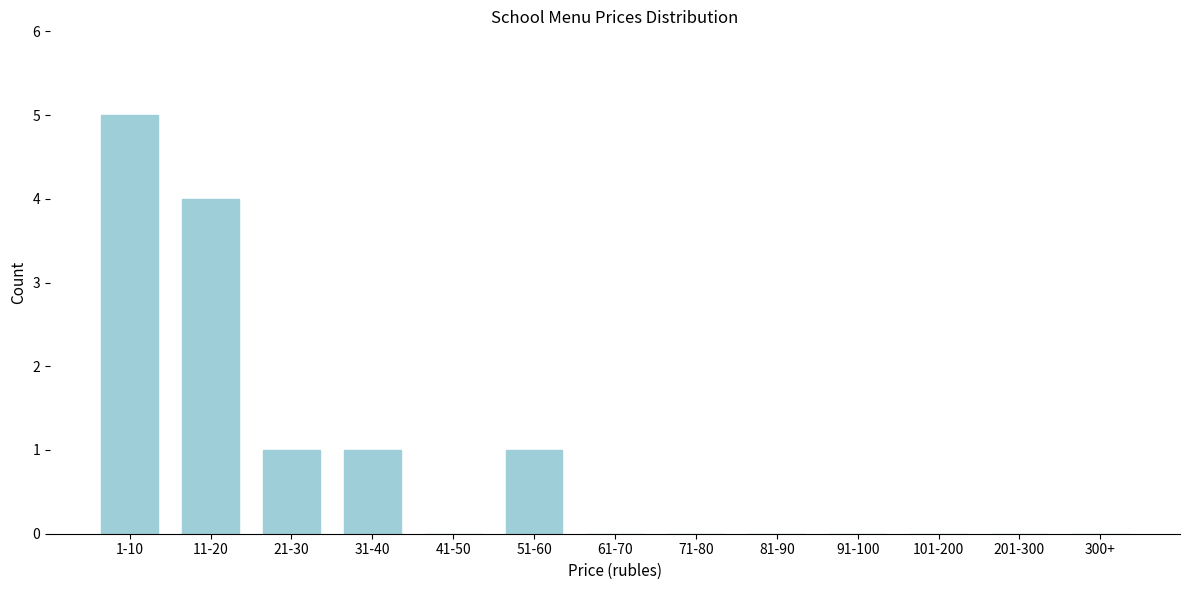

Reading right to left, what are all the values shown in this chart?

300+=0	201-300=0	101-200=0	91-100=0	81-90=0	71-80=0	61-70=0	51-60=1	41-50=0	31-40=1	21-30=1	11-20=4	1-10=5